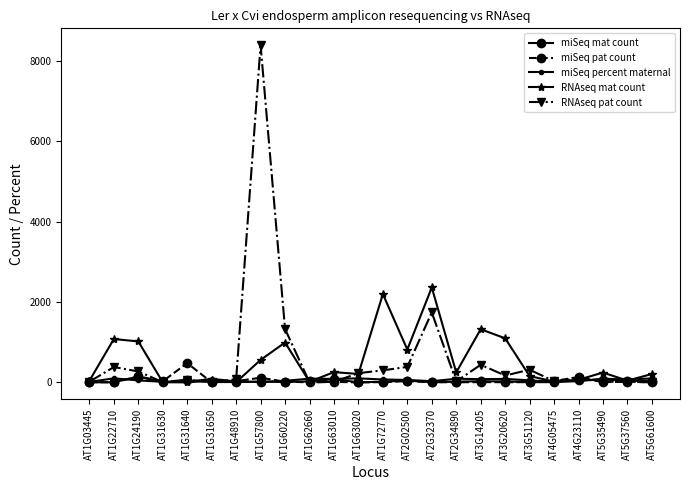

What is the label of the 22nd point from the right?

AT1G24190